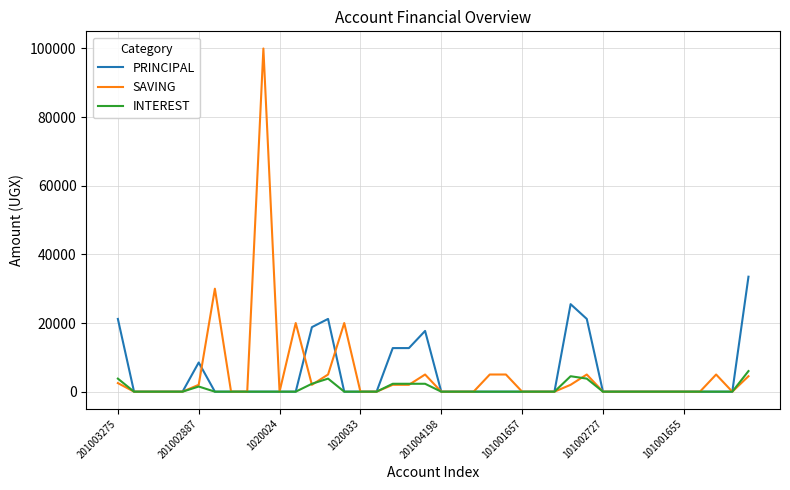

Reading right to left, transcribe all the data shown in this chart.

PRINCIPAL: 33500	0	0	0	0	0	0	0	0	0	21200	25500	0	0	0	0	0	0	0	0	17700	12700	12700	0	0	0	21200	18800	0	0	0	0	0	0	8500	0	0	0	0	21200
SAVING: 4500	0	5000	0	0	0	0	0	0	0	5000	2000	0	0	0	5000	5000	0	0	0	5000	2000	2000	0	0	20000	5000	2000	20000	0	100000	0	0	30000	2000	0	0	0	0	2500
INTEREST: 6000	0	0	0	0	0	0	0	0	0	3800	4500	0	0	0	0	0	0	0	0	2300	2300	2300	0	0	0	3800	2300	0	0	0	0	0	0	1500	0	0	0	0	3800